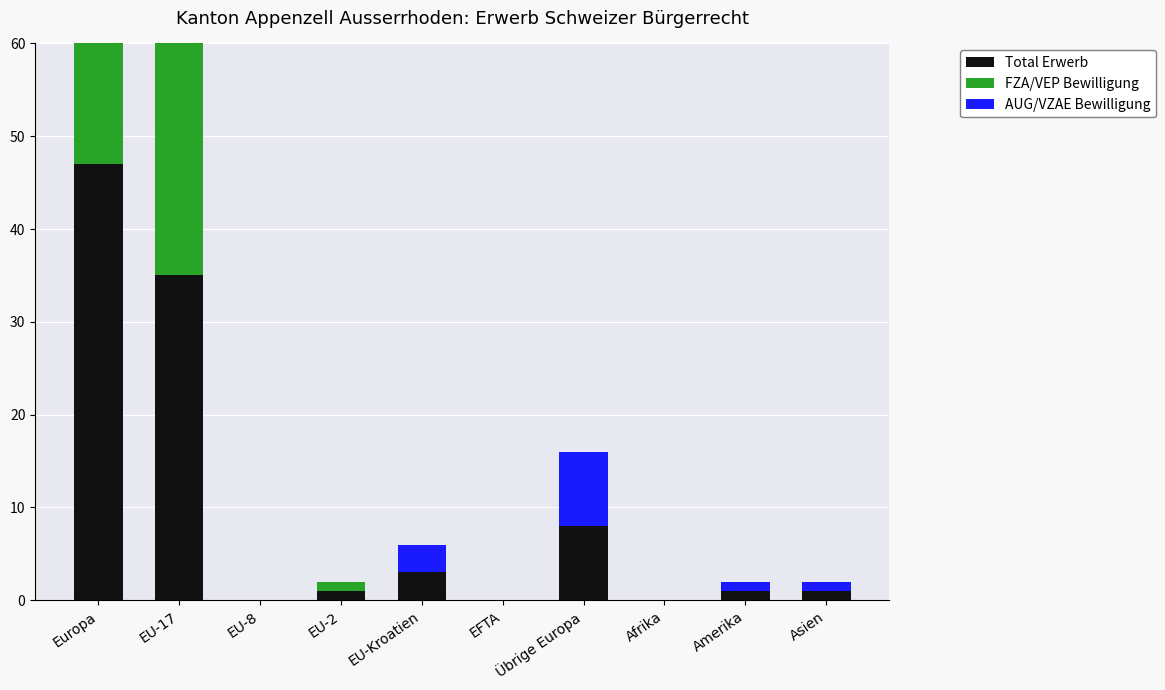

At which label does Total Erwerb reach its peak?

Europa